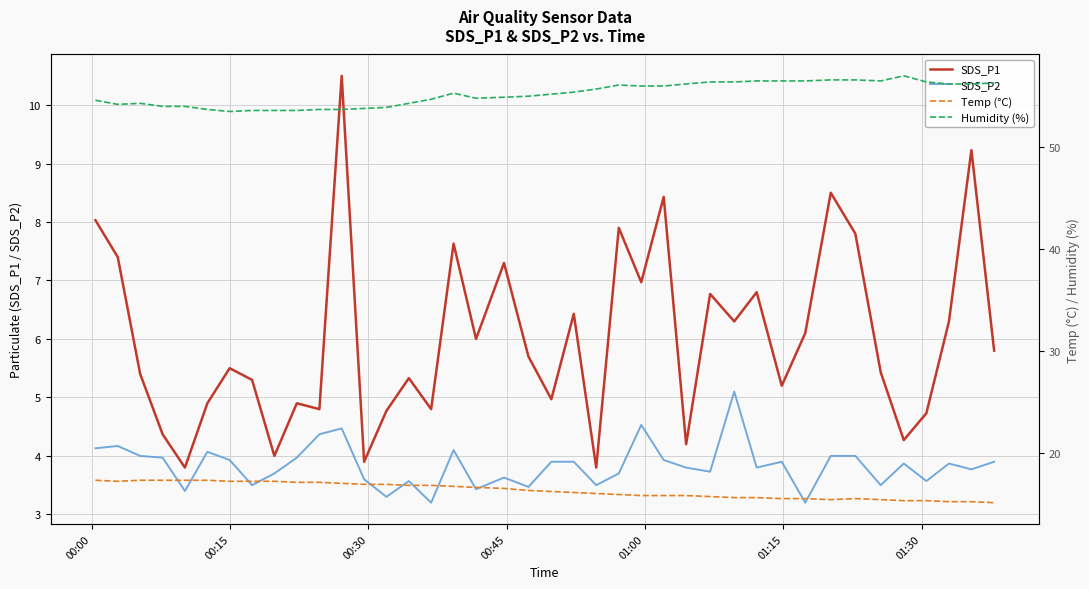

How many data points in SDS_P1 are above 5?

26